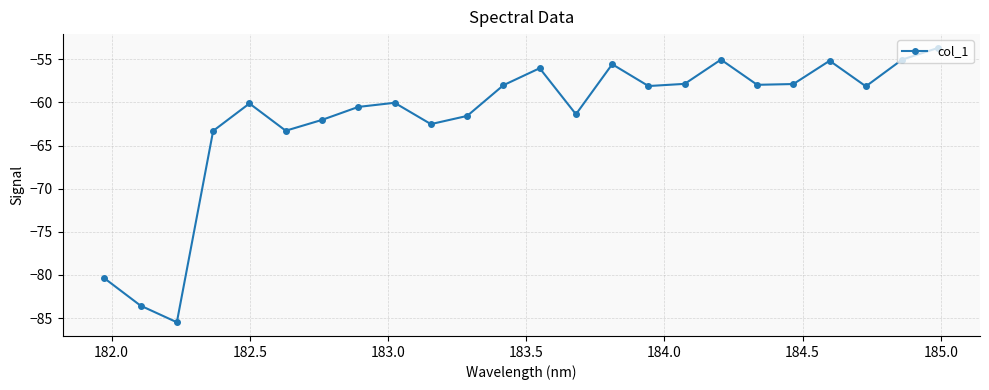

What is the sum of all values?

-1482.7